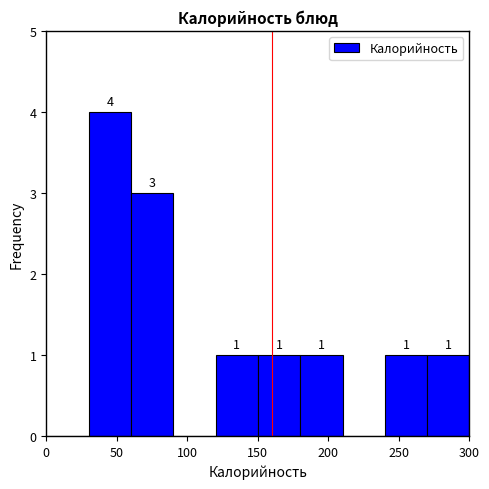

Which range on the x-axis has the tallest bar?

30 to 60